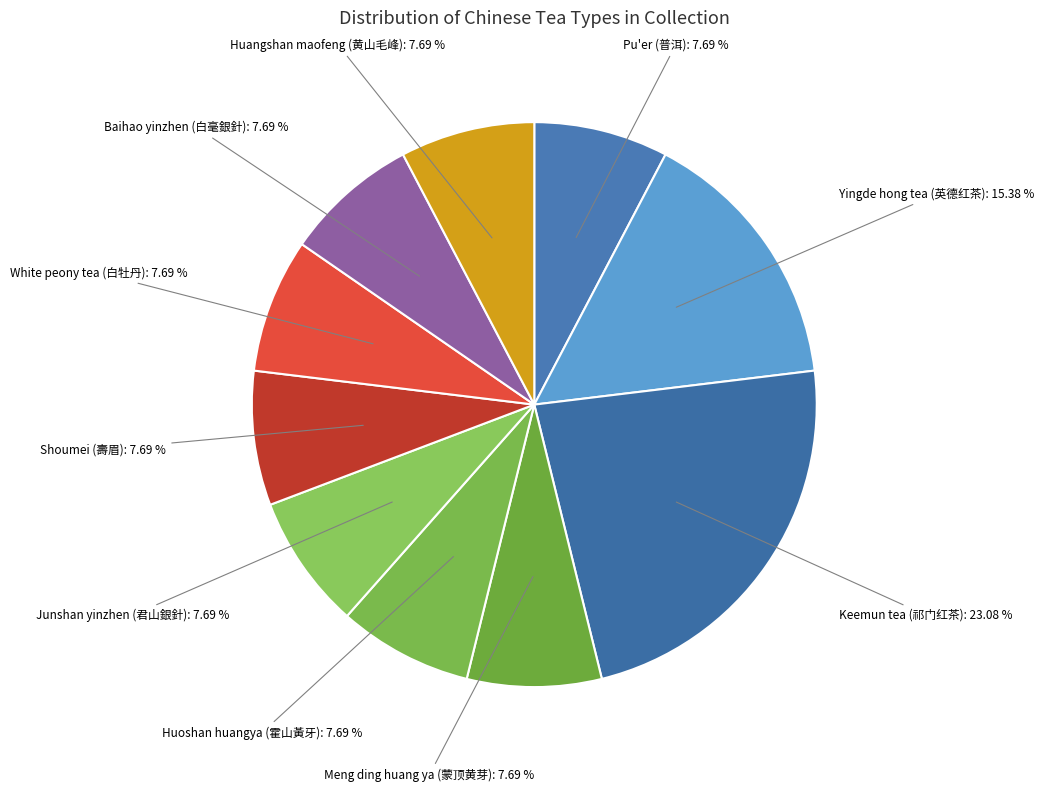

What is the largest slice in the pie chart?

Keemun tea (祁门红茶)